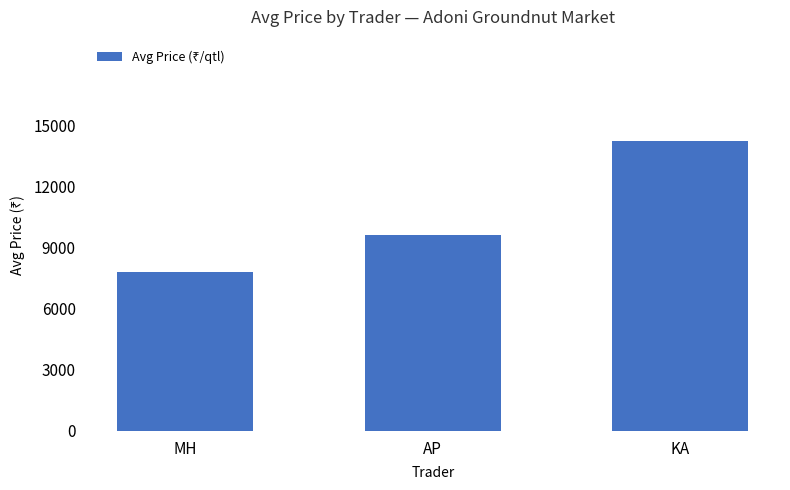

At which label is the value closest to 11014?

AP